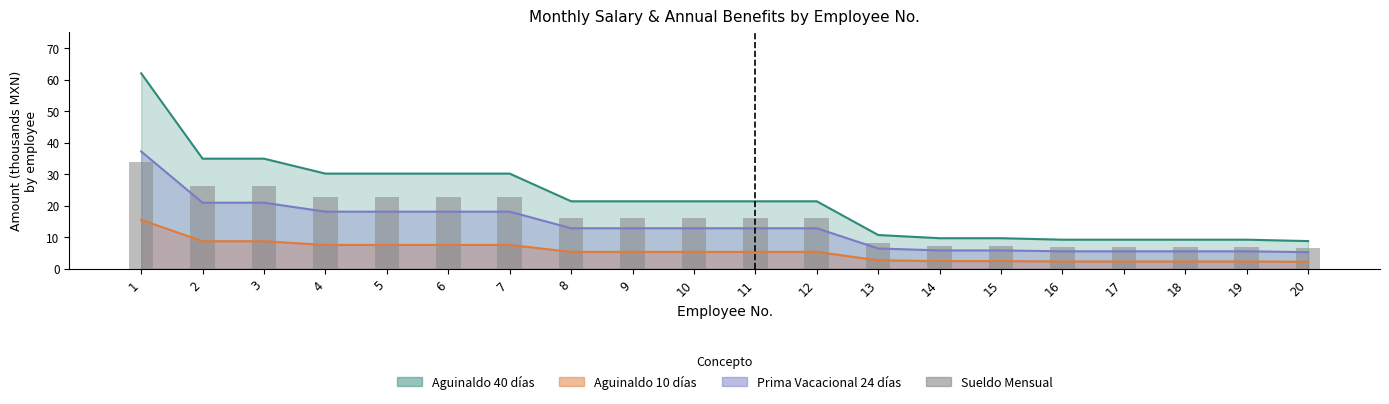

Rank the categories by value from lowest to highest.

20, 16, 17, 18, 19, 14, 15, 13, 8, 9, 10, 11, 12, 4, 5, 6, 7, 2, 3, 1